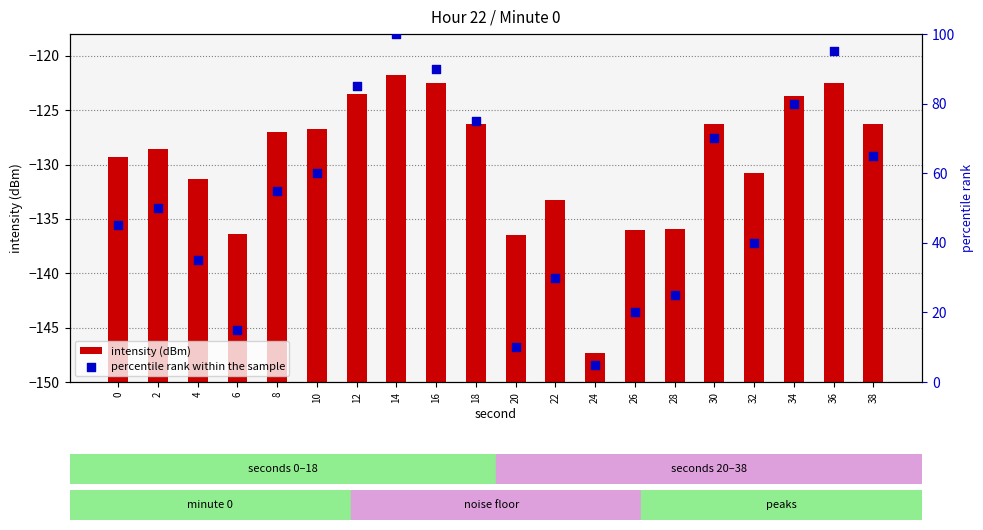

At how many categories does at least one series exceed 37?

13